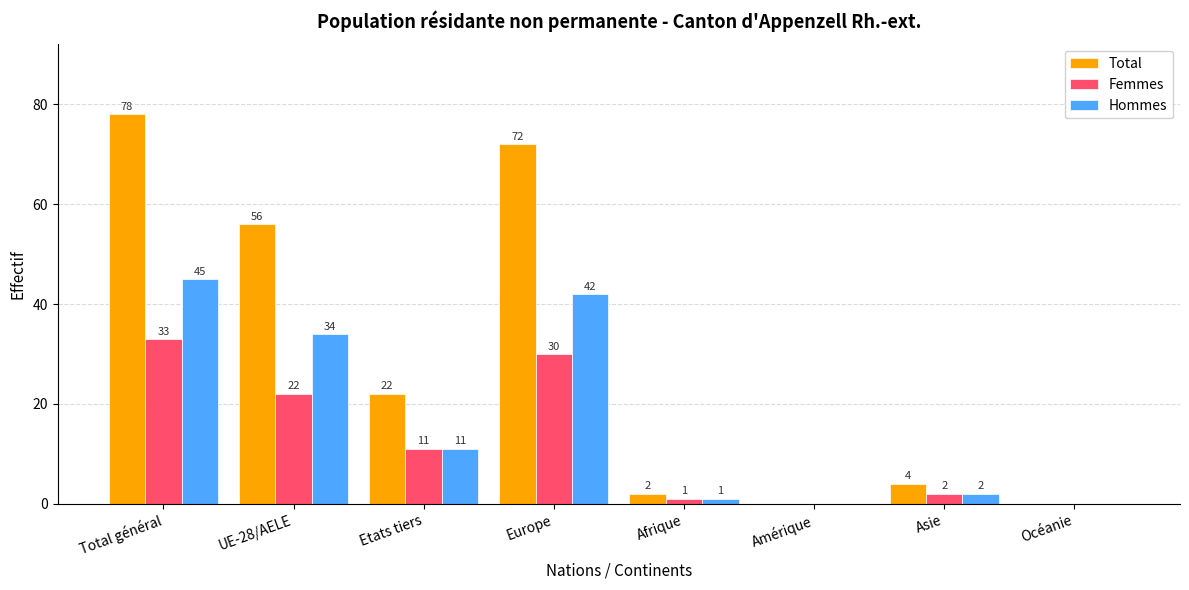

What is the approximate value of Hommes at Etats tiers, to the nearest 10?

10